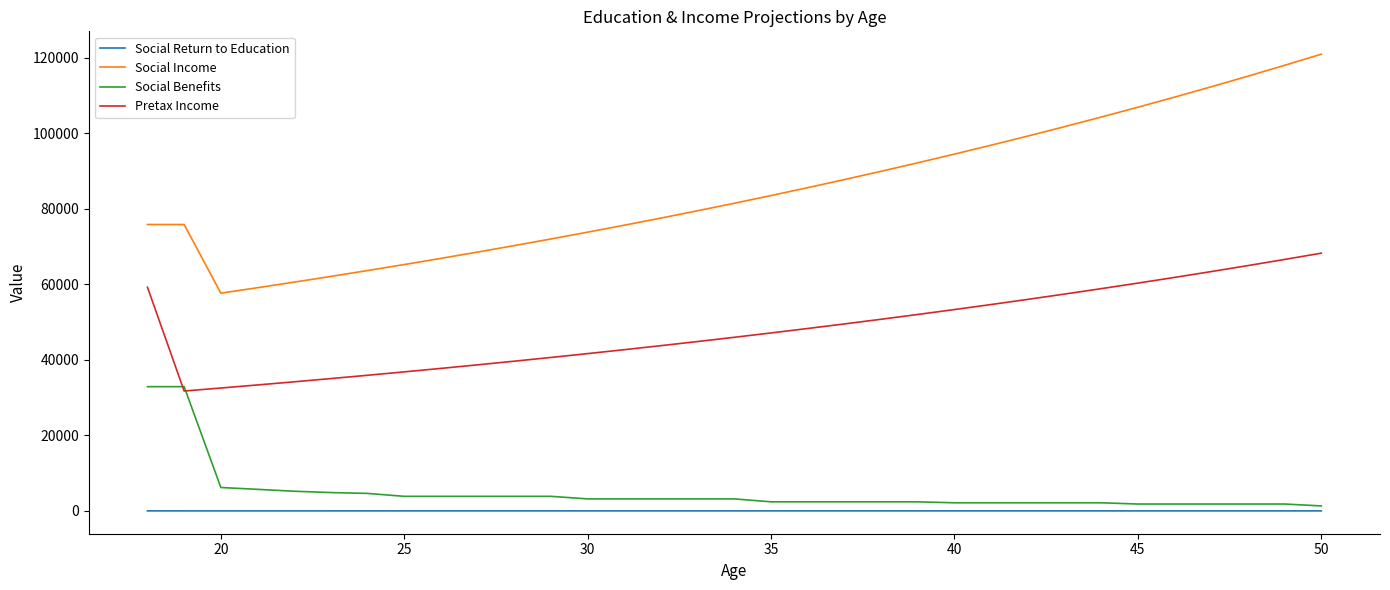

What are all the series names shown in the legend?

Social Return to Education, Social Income, Social Benefits, Pretax Income